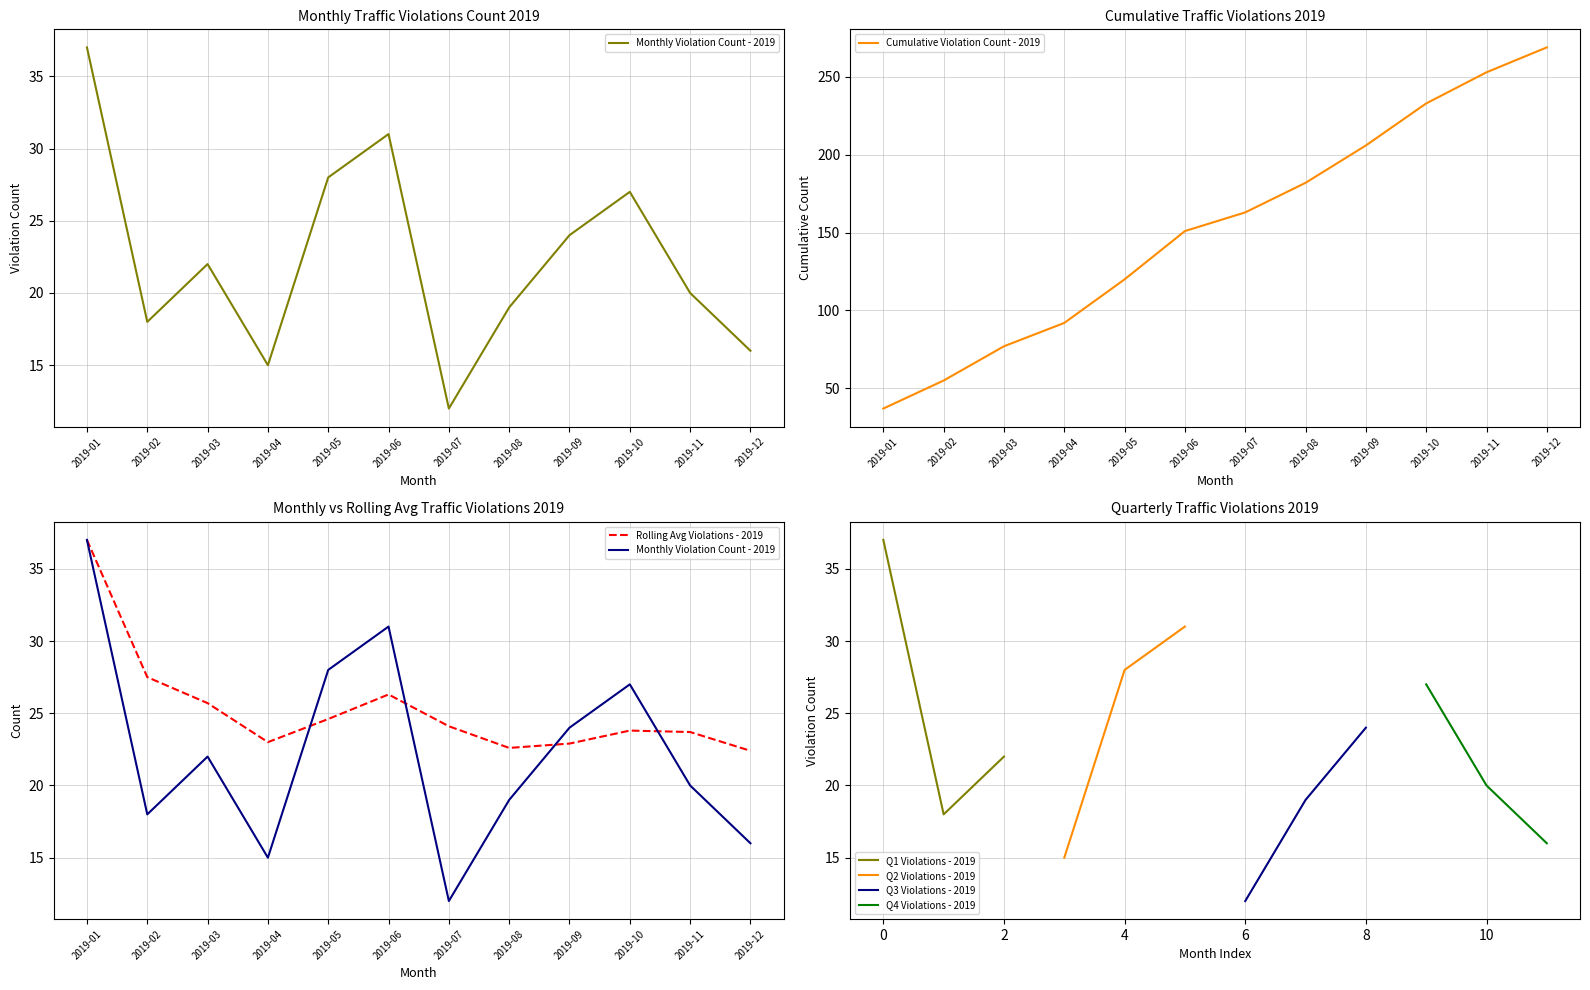

What is the value of the 9th point from the left?

24